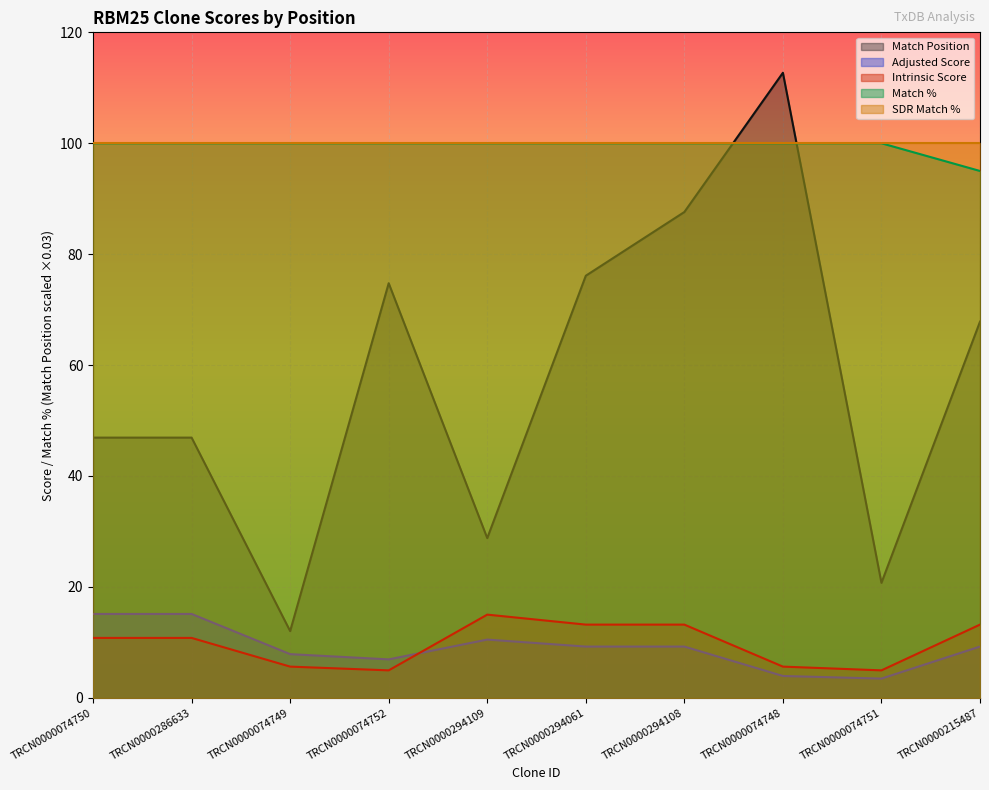

What is the minimum value shown in the chart?

3.5